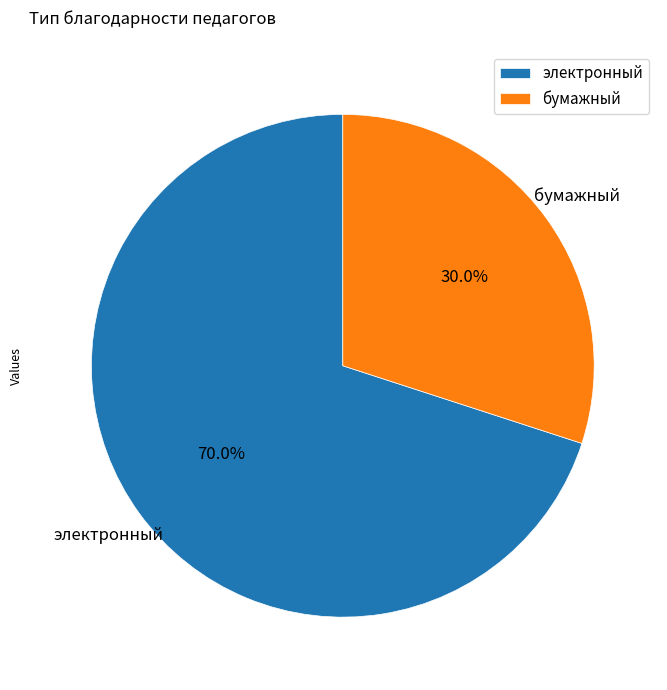

Count the number of slices in the pie.

2